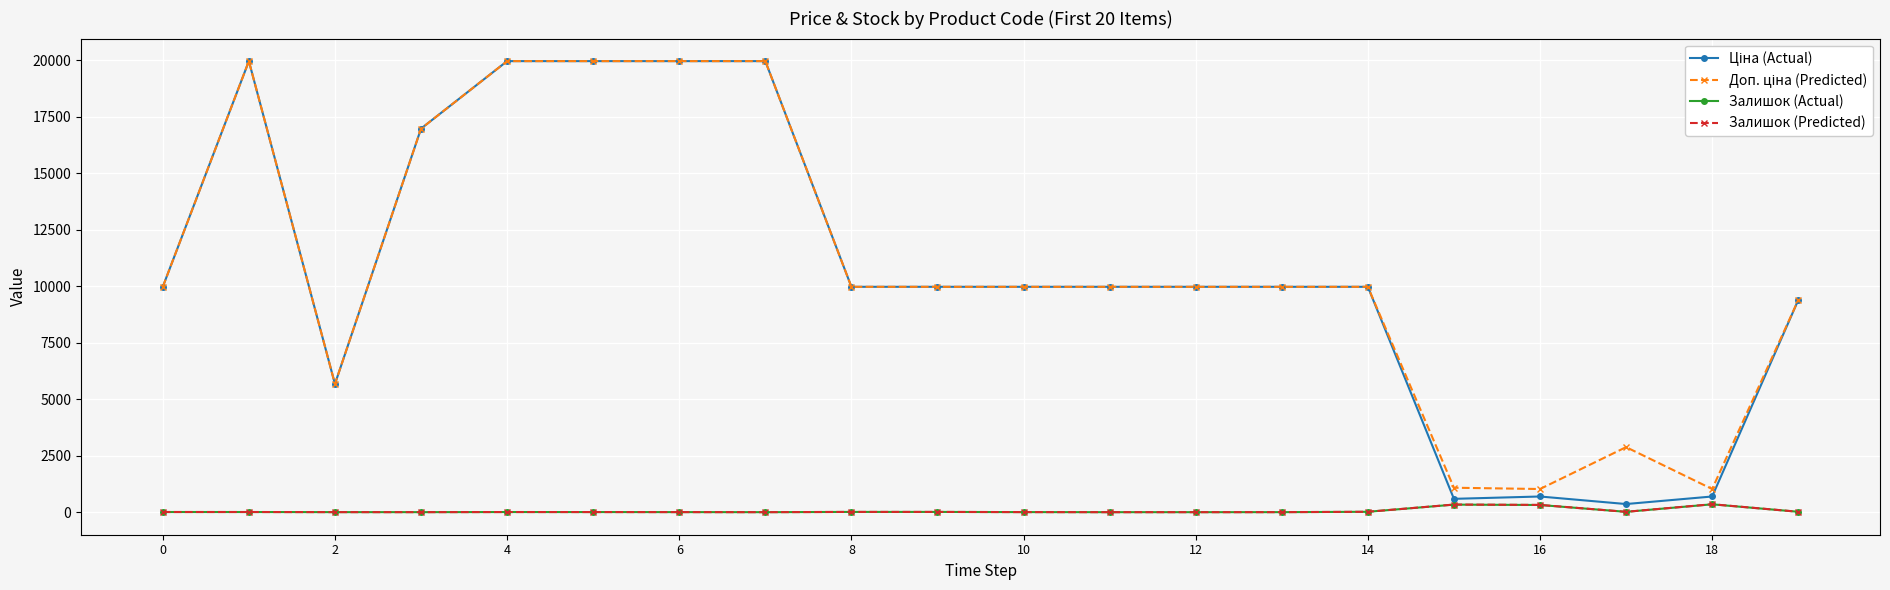

How many data points in Залишок (Predicted) are above 7?

10